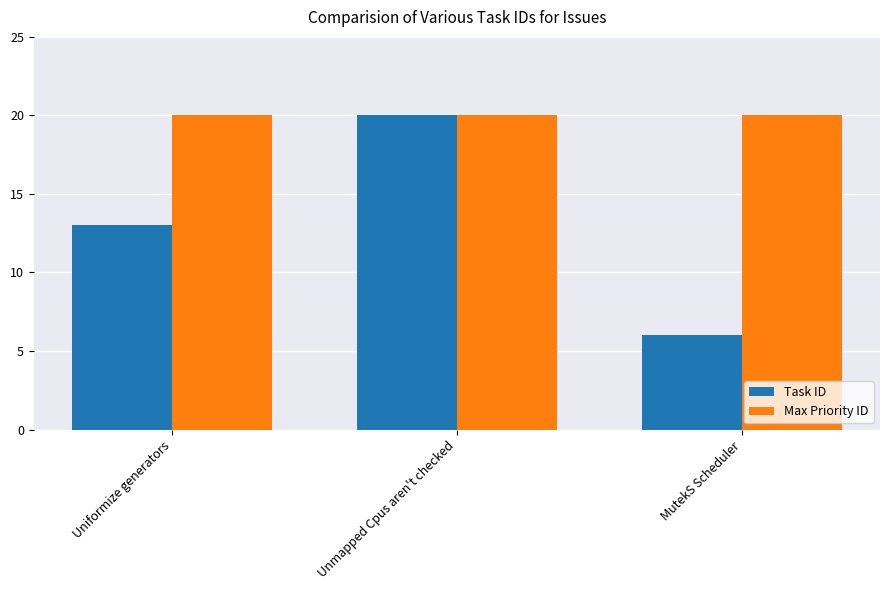

Reading left to right, list all the values displayed in this chart.

Task ID: Uniformize generators=13	Unmapped Cpus aren't checked=20	MutekS Scheduler=6
Max Priority ID: Uniformize generators=20	Unmapped Cpus aren't checked=20	MutekS Scheduler=20